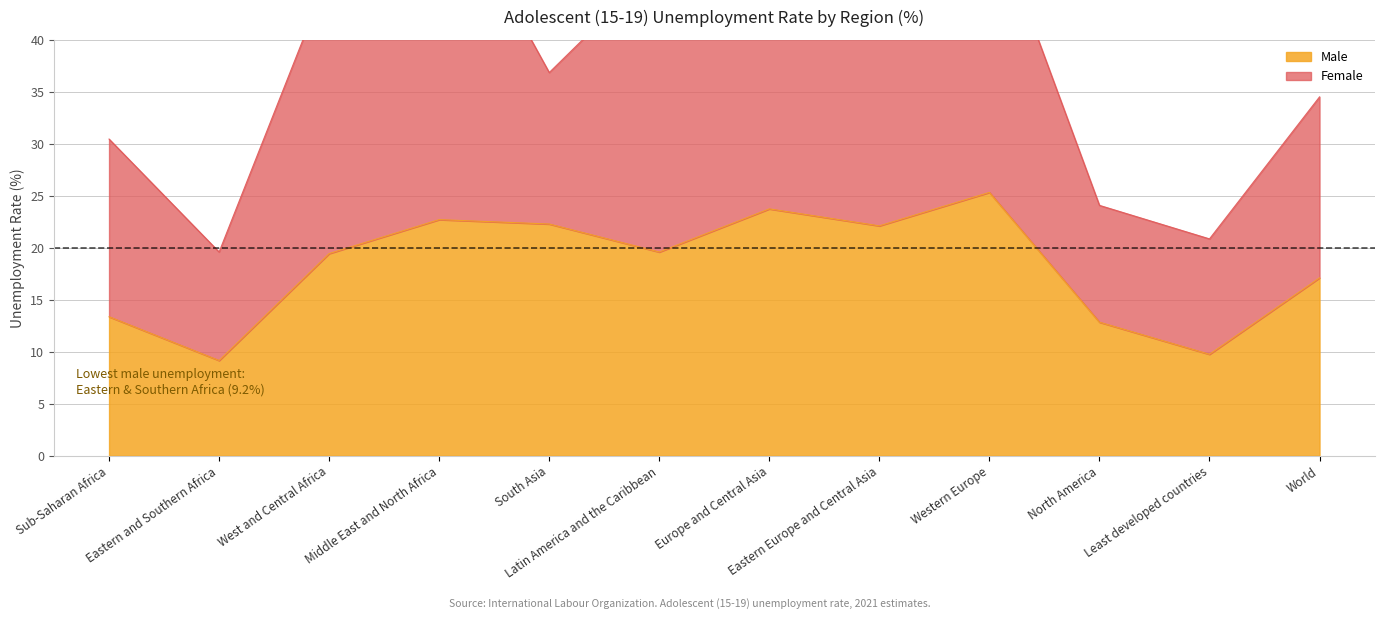

List the labels in order of value, largest first.

Western Europe, Europe and Central Asia, Middle East and North Africa, South Asia, Eastern Europe and Central Asia, Latin America and the Caribbean, West and Central Africa, World, Sub-Saharan Africa, North America, Least developed countries, Eastern and Southern Africa